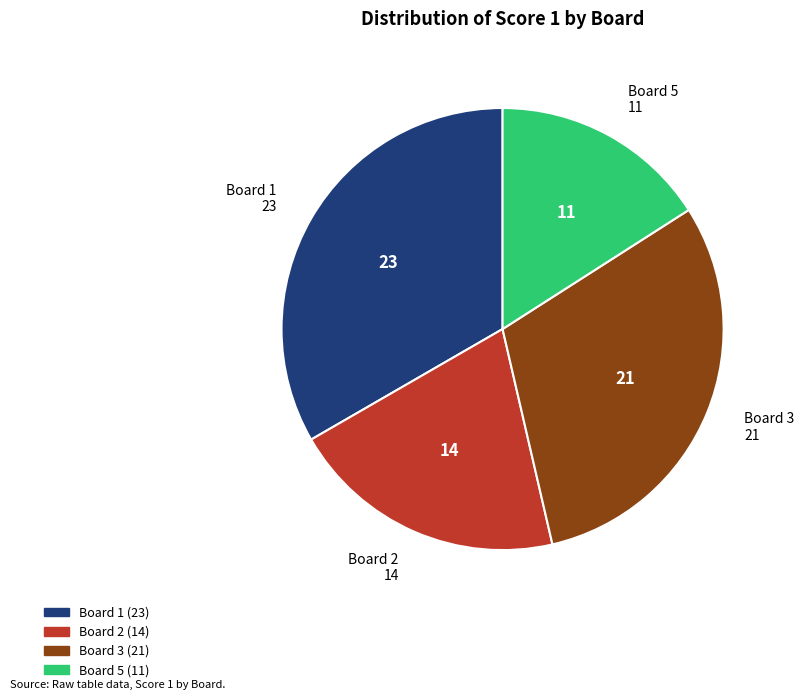

Is there any slice that represents more than half of the pie?

No